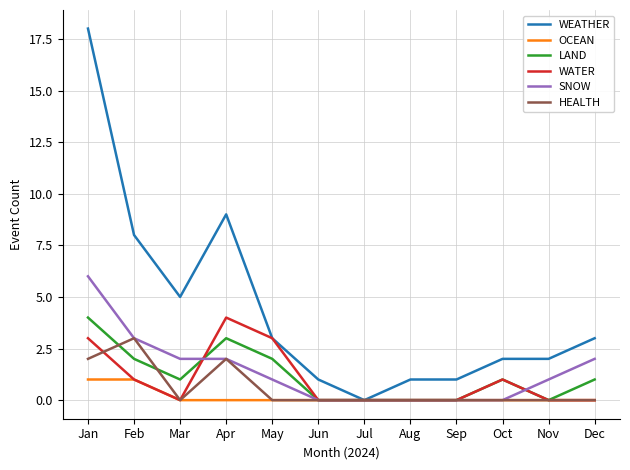

What is the highest value of the WATER series?

4